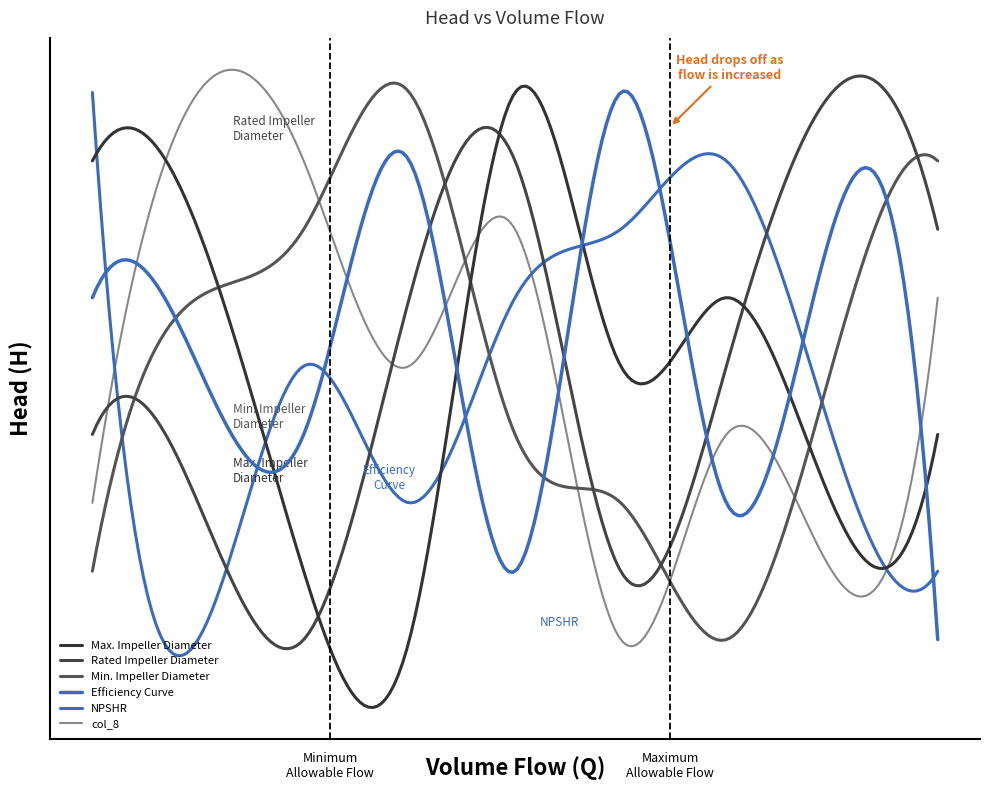

Does the chart display data point markers on the line(s)?

No